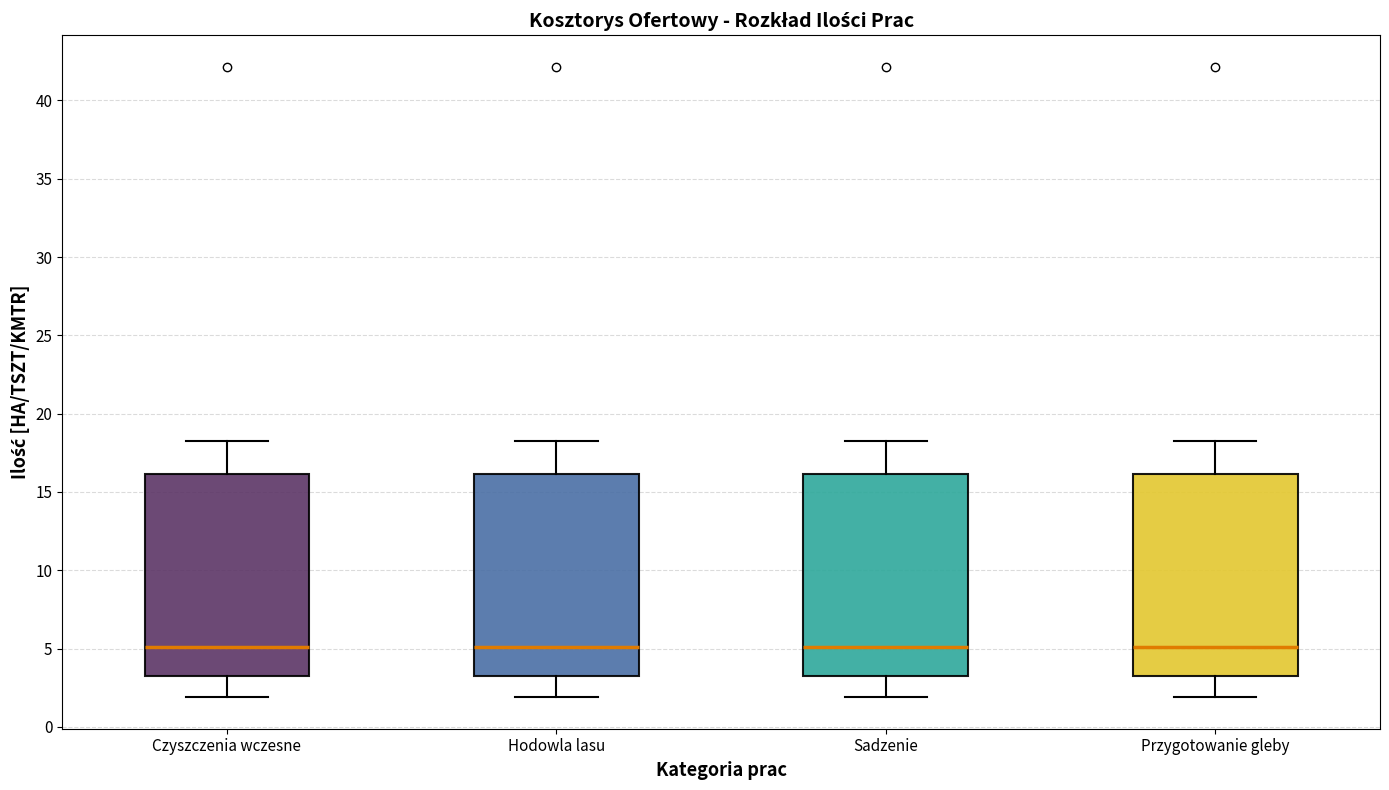

Reading left to right, transcribe this box plot: for each box, give where its median line is, the range the box spans, and where its two whiskers end, as read against the y-axis. The values are not printed on the chart, so give them approximately, as read against the axis.

Czyszczenia wczesne: median 5.0, box 3.5 to 16.0, whiskers 2.0 to 18.0
Hodowla lasu: median 5.0, box 3.5 to 16.0, whiskers 2.0 to 18.0
Sadzenie: median 5.0, box 3.5 to 16.0, whiskers 2.0 to 18.0
Przygotowanie gleby: median 5.0, box 3.5 to 16.0, whiskers 2.0 to 18.0